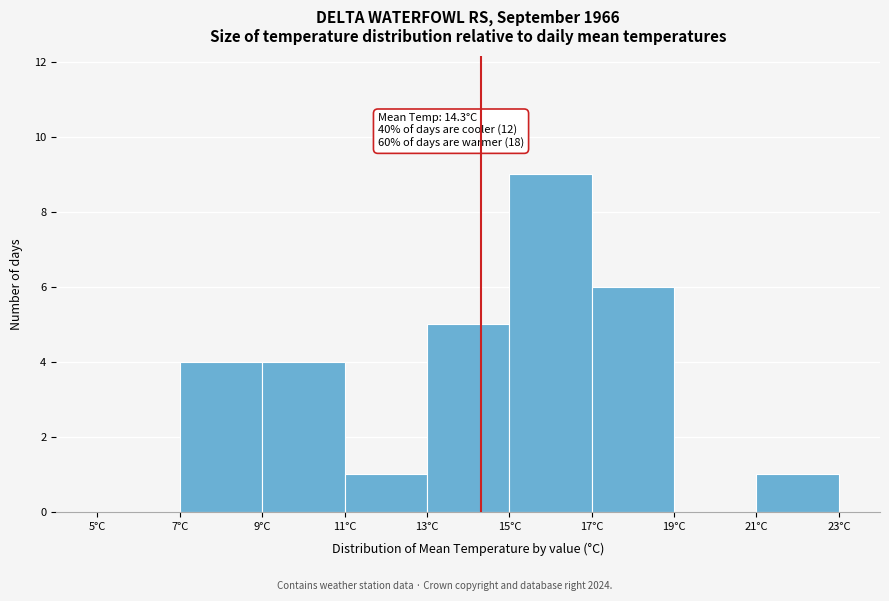

Which range on the x-axis has the tallest bar?

15 to 17